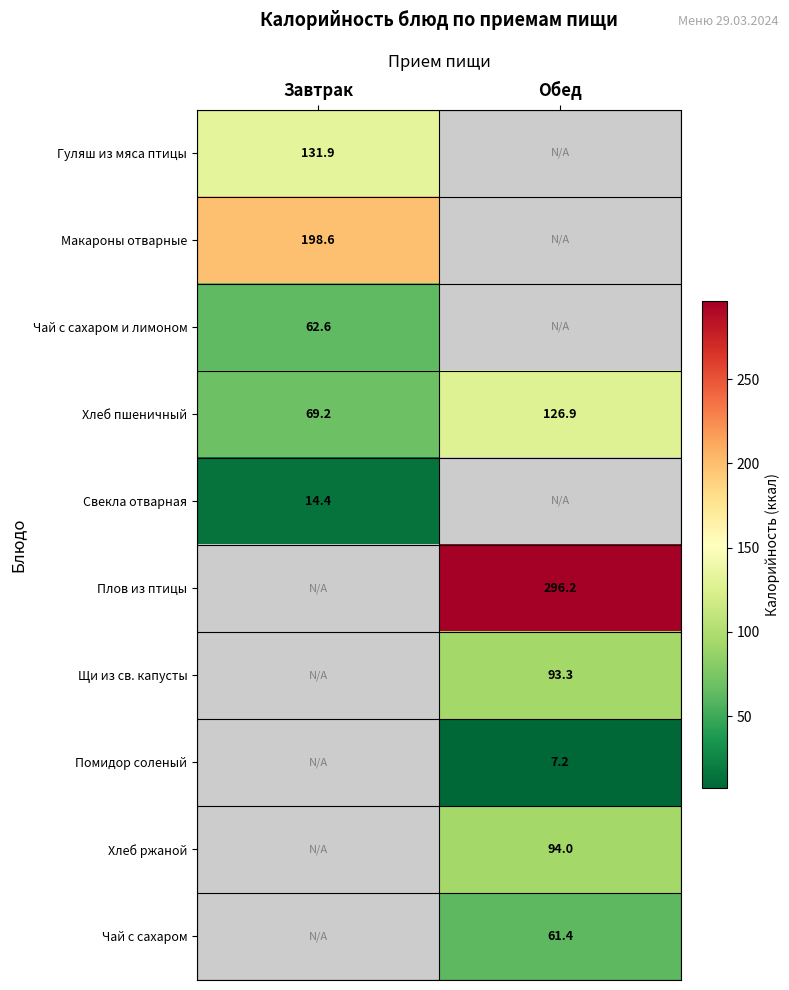

At how many categories does at least one series exceed 266?

1